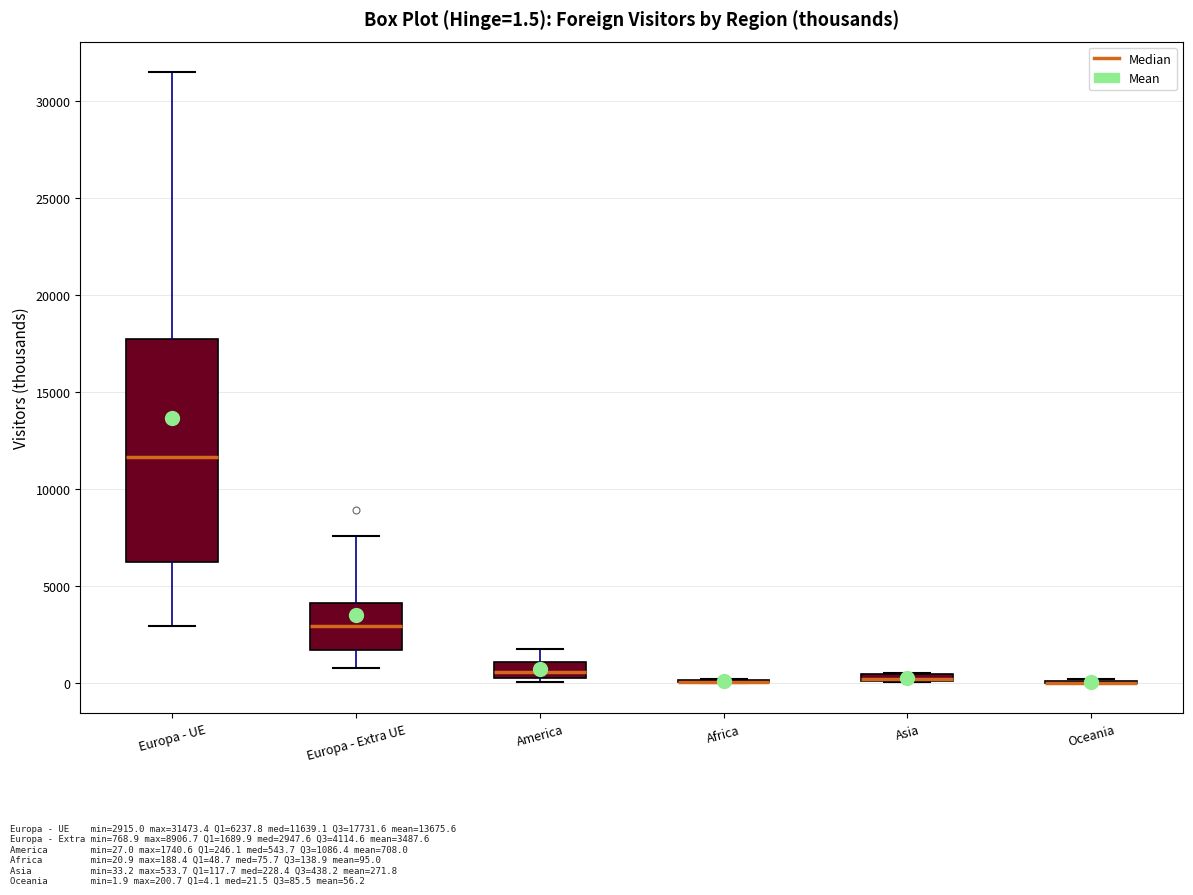

Comparing the boxes themselves (not the whiskers), which one is the tallest?

Europa - UE